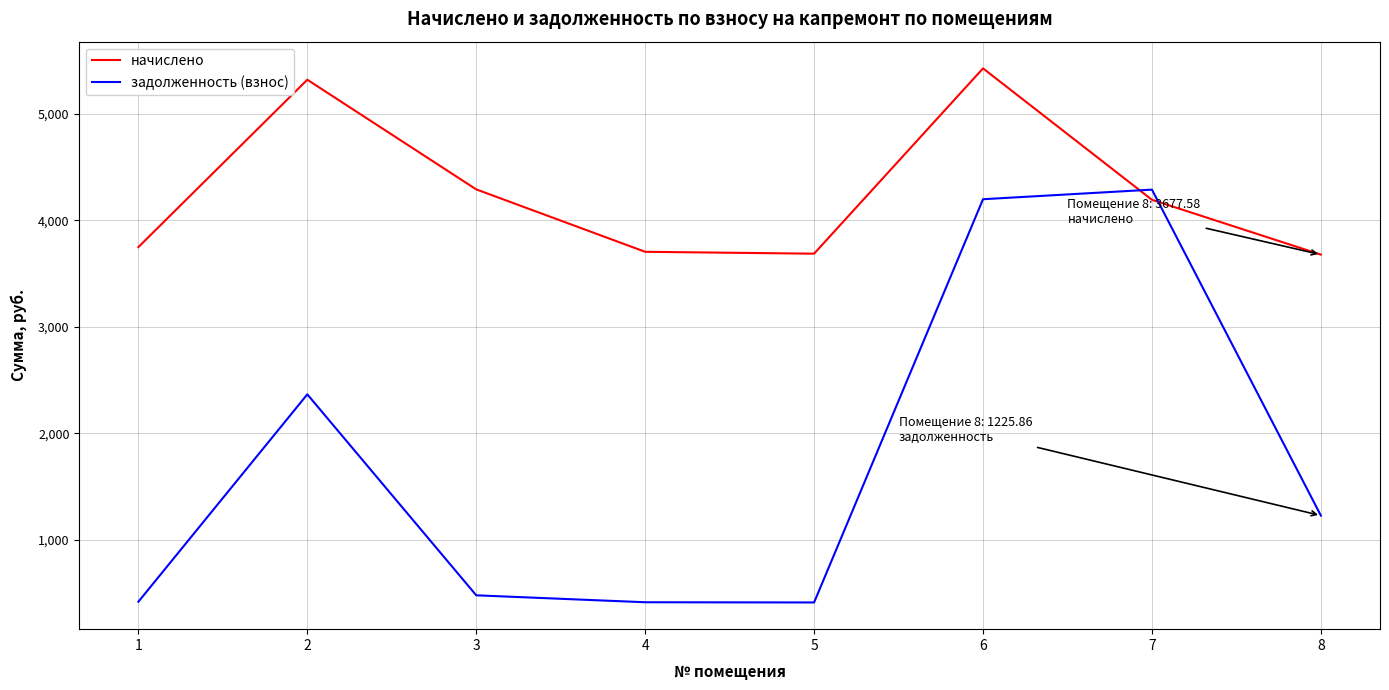

How many lines are shown in the chart?

2